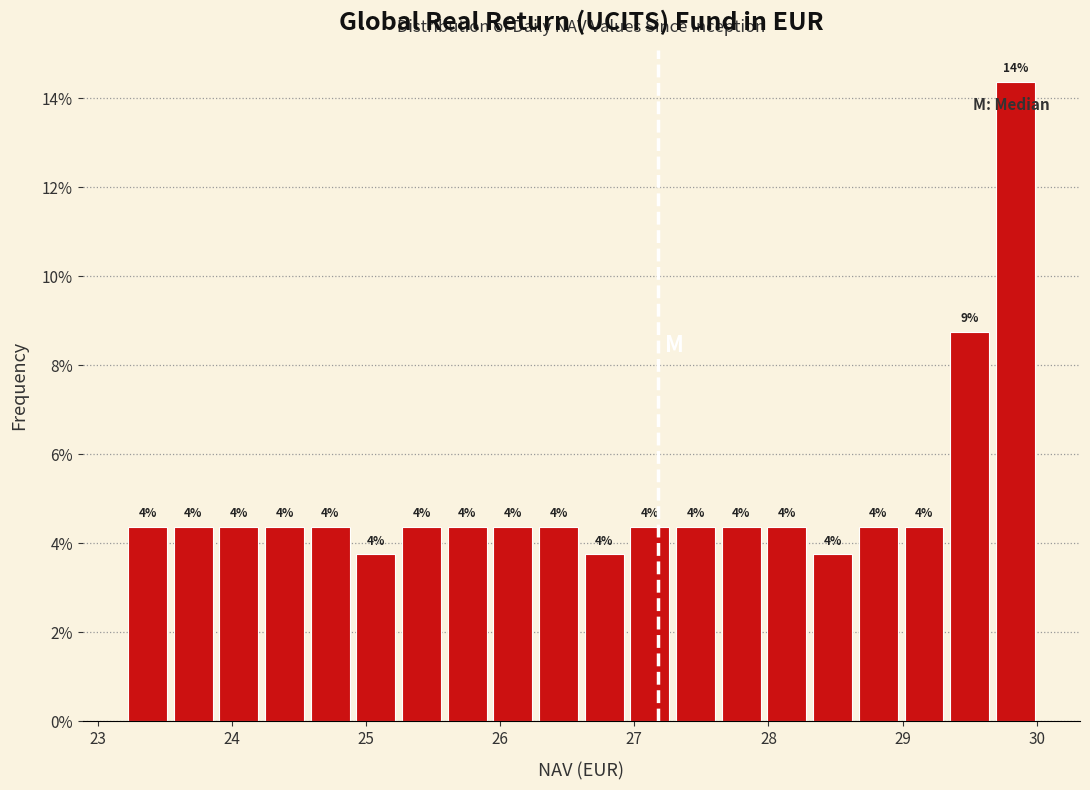

Read against the x-axis, roughly where is the centre of the tallest bar?

29.8